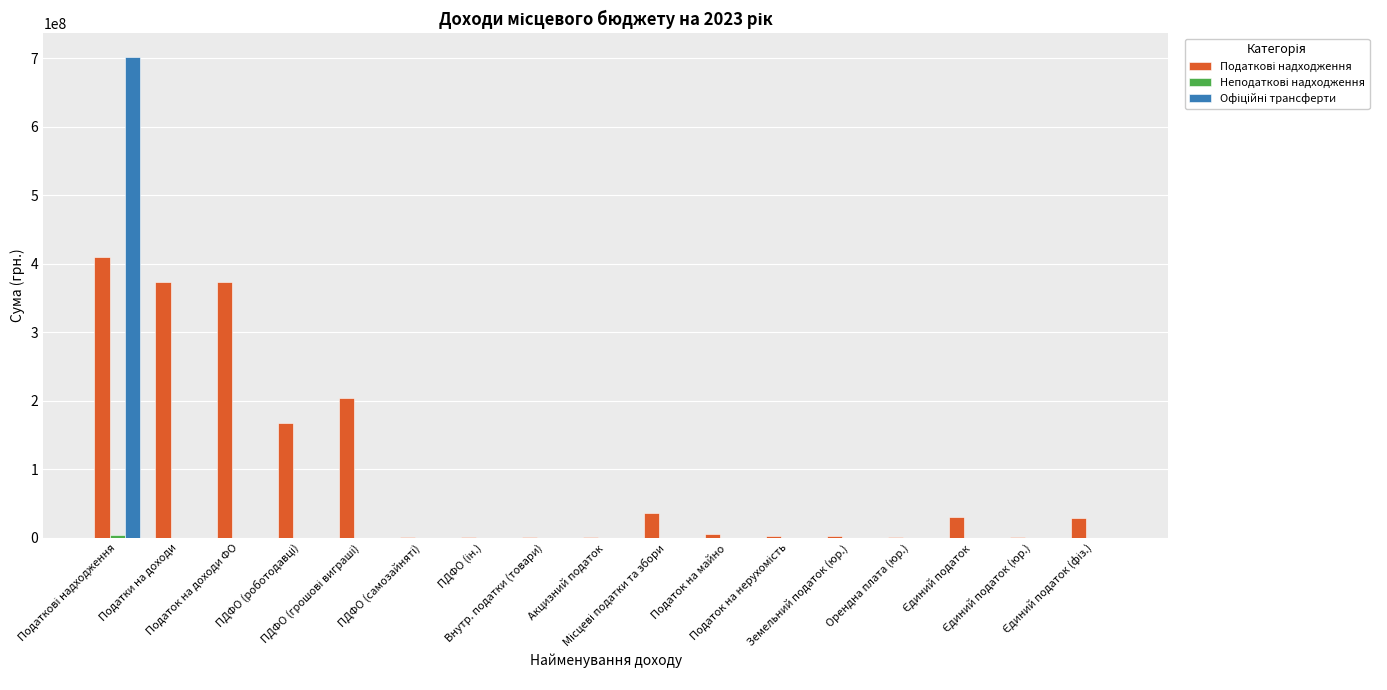

What is the maximum value shown in the chart?

701244326